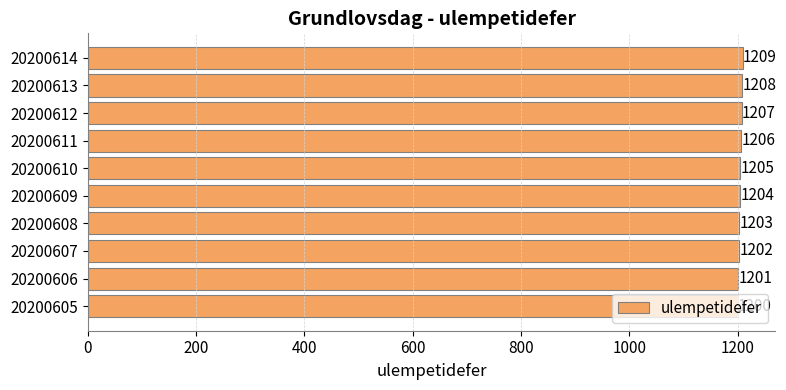

Does the chart contain stacked bars?

No